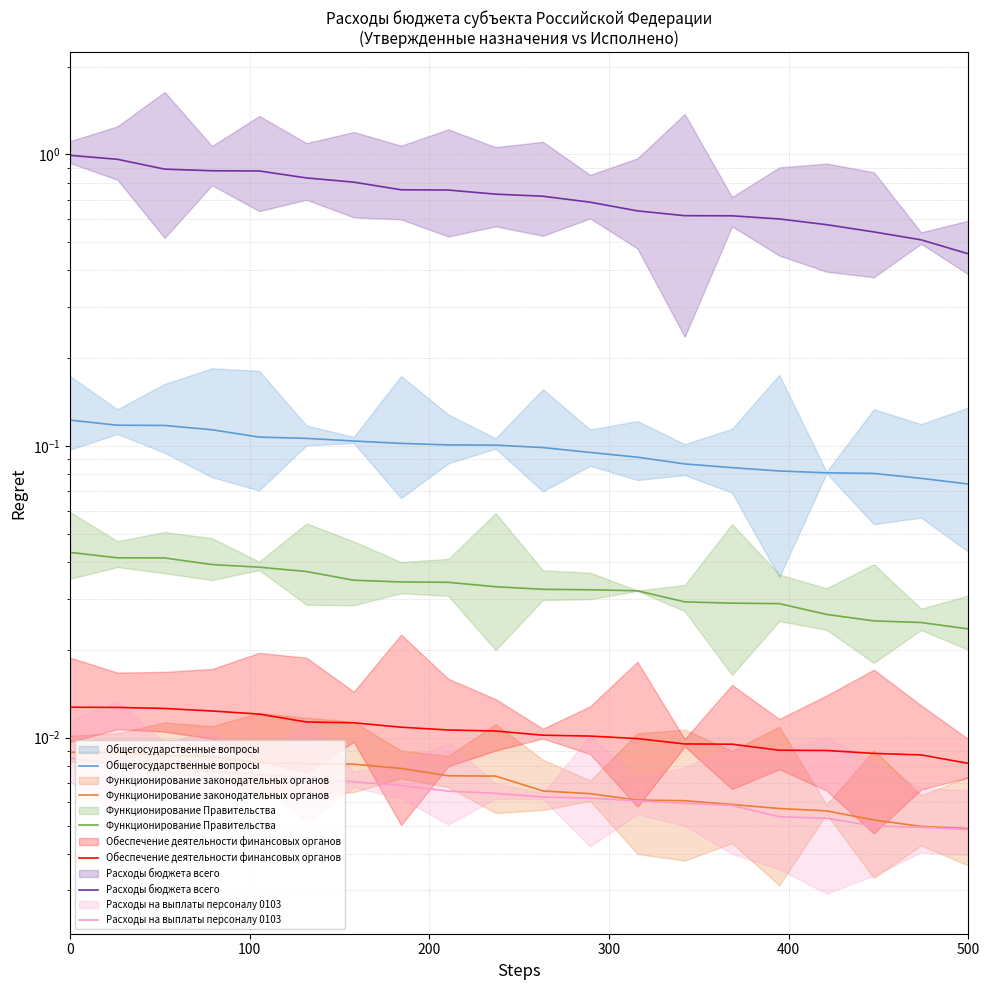

What is the highest value of the Расходы бюджета всего series?

1.0